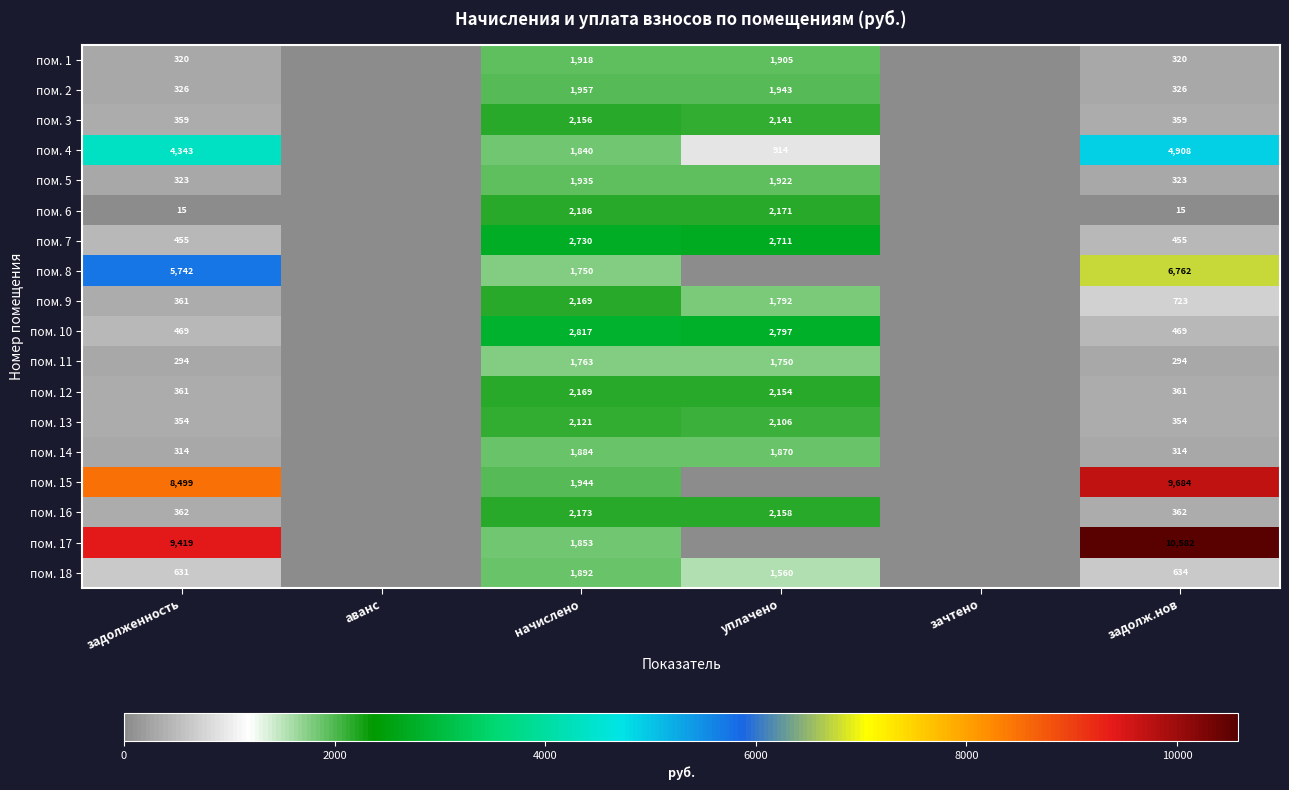

What is the total value across all series at задолж.нов?

37245